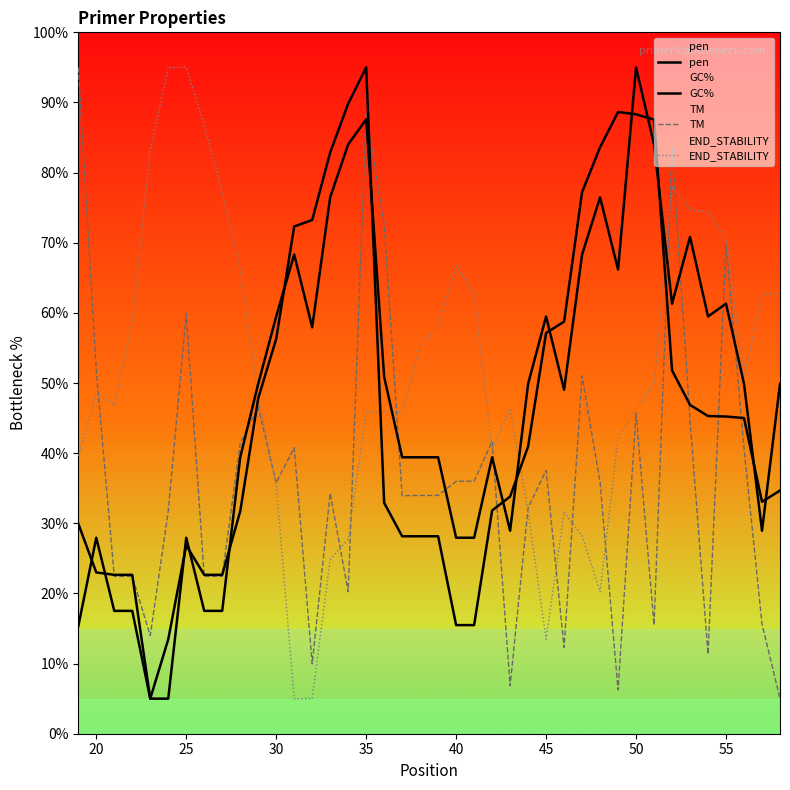

How many lines are shown in the chart?

4